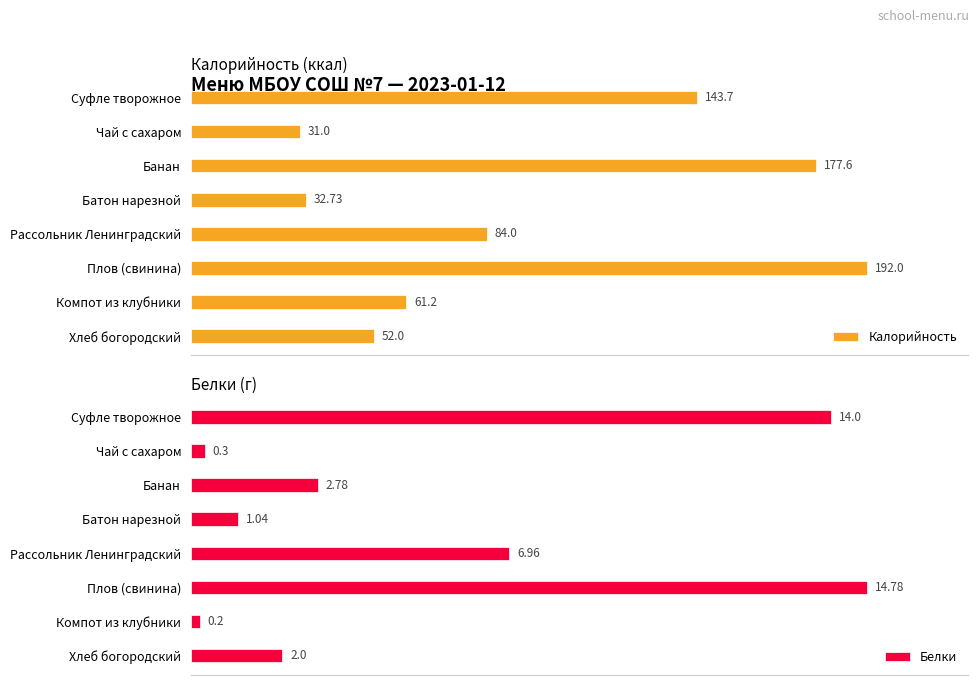

How many values in the Белки series are below 2?

3